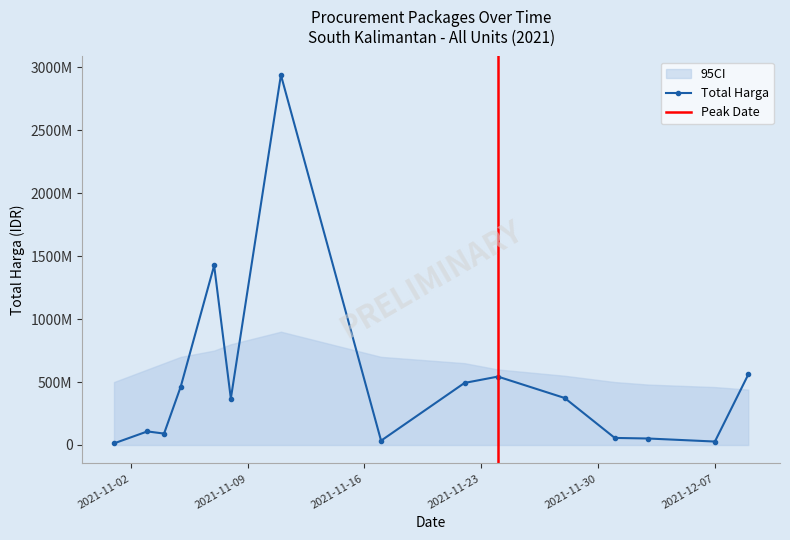

Rank the categories by value from lowest to highest.

2021-11-01, 2021-12-07, 2021-11-17, 2021-12-03, 2021-12-01, 2021-11-04, 2021-11-03, 2021-11-08, 2021-11-28, 2021-11-05, 2021-11-22, 2021-11-24, 2021-12-09, 2021-11-07, 2021-11-11